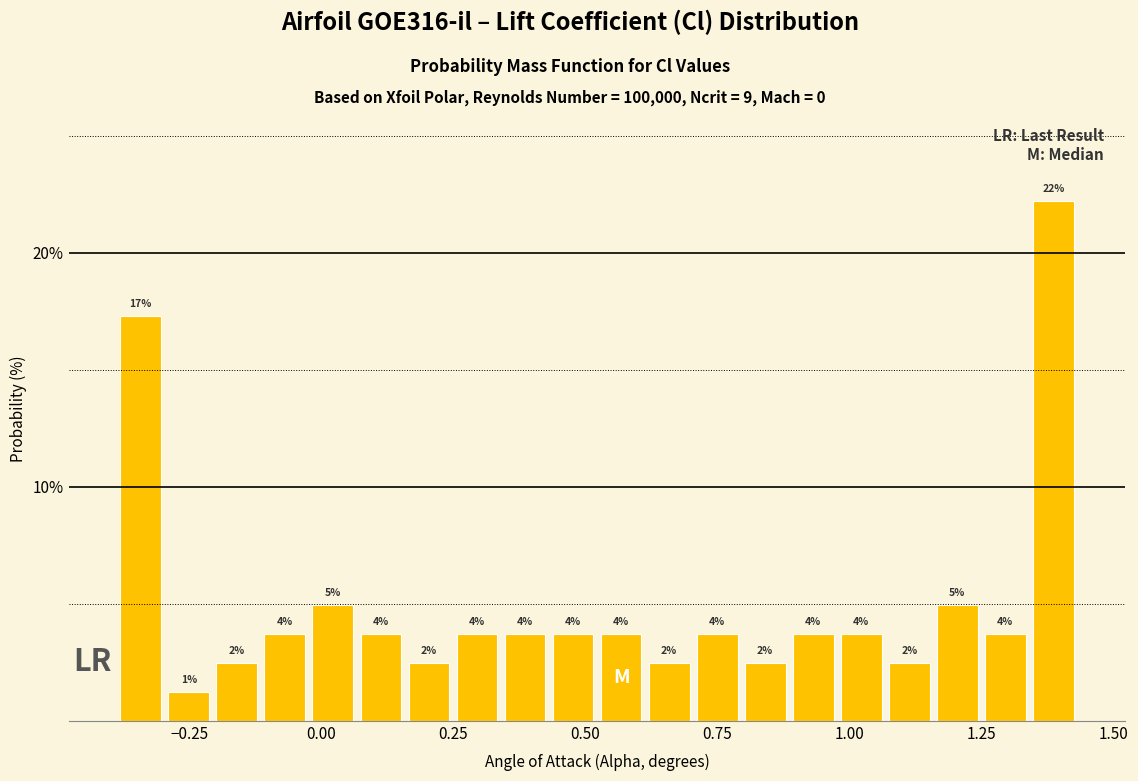

Around what value on the x-axis is the tallest bar? Give the approximate position of its centre, as read against the axis.

1.40